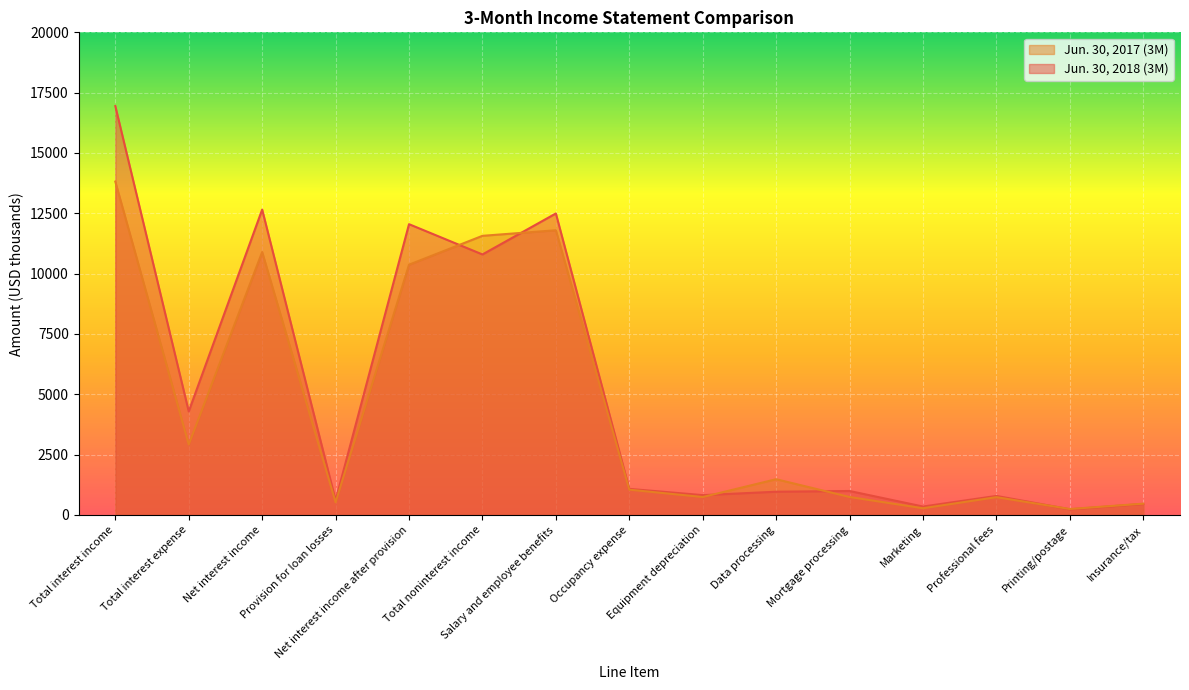

True or false: Jun. 30, 2017 (3M) has more than 1 points higher than both neighbors.

True